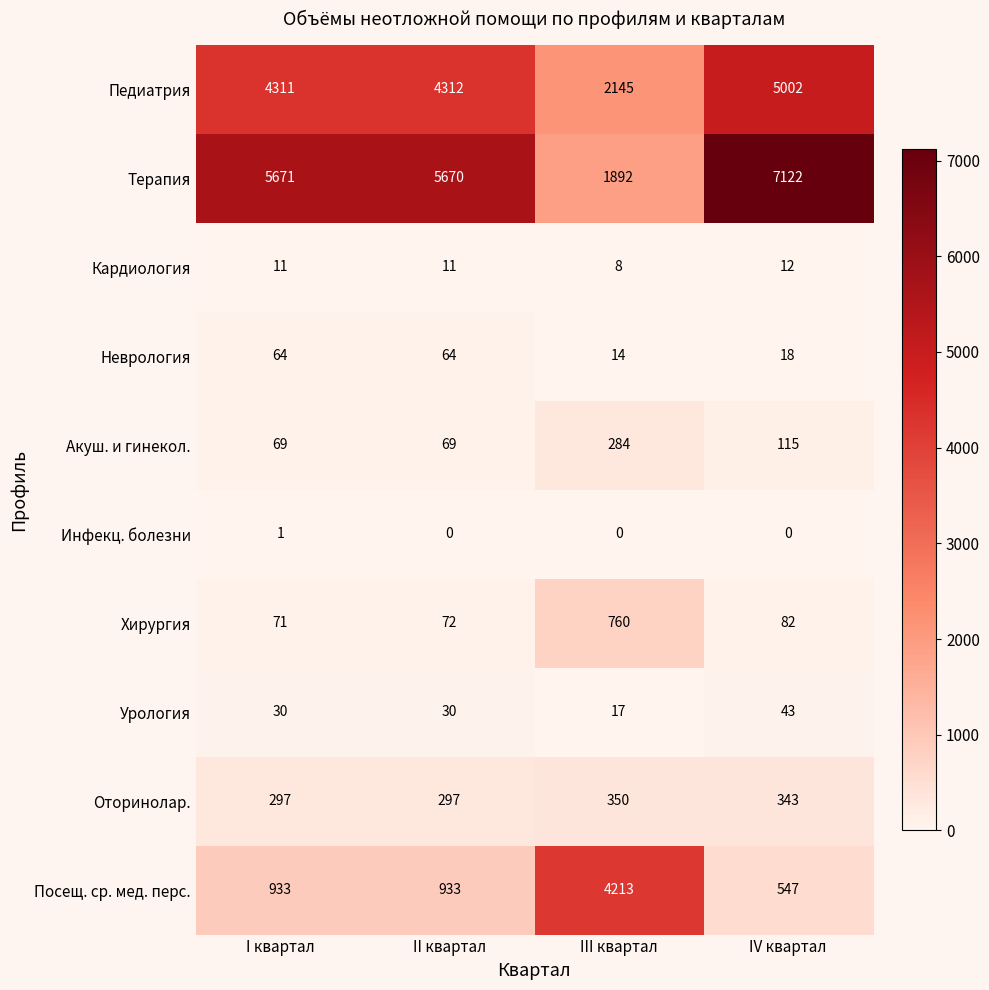

What is the spread (max minus min) of values at IV квартал?

7122